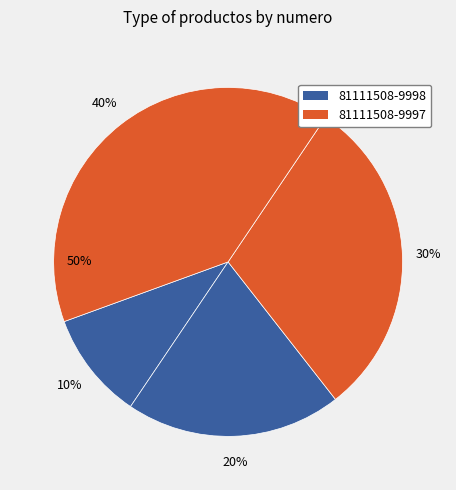

To the nearest percent, what is the average slice percentage?

25%